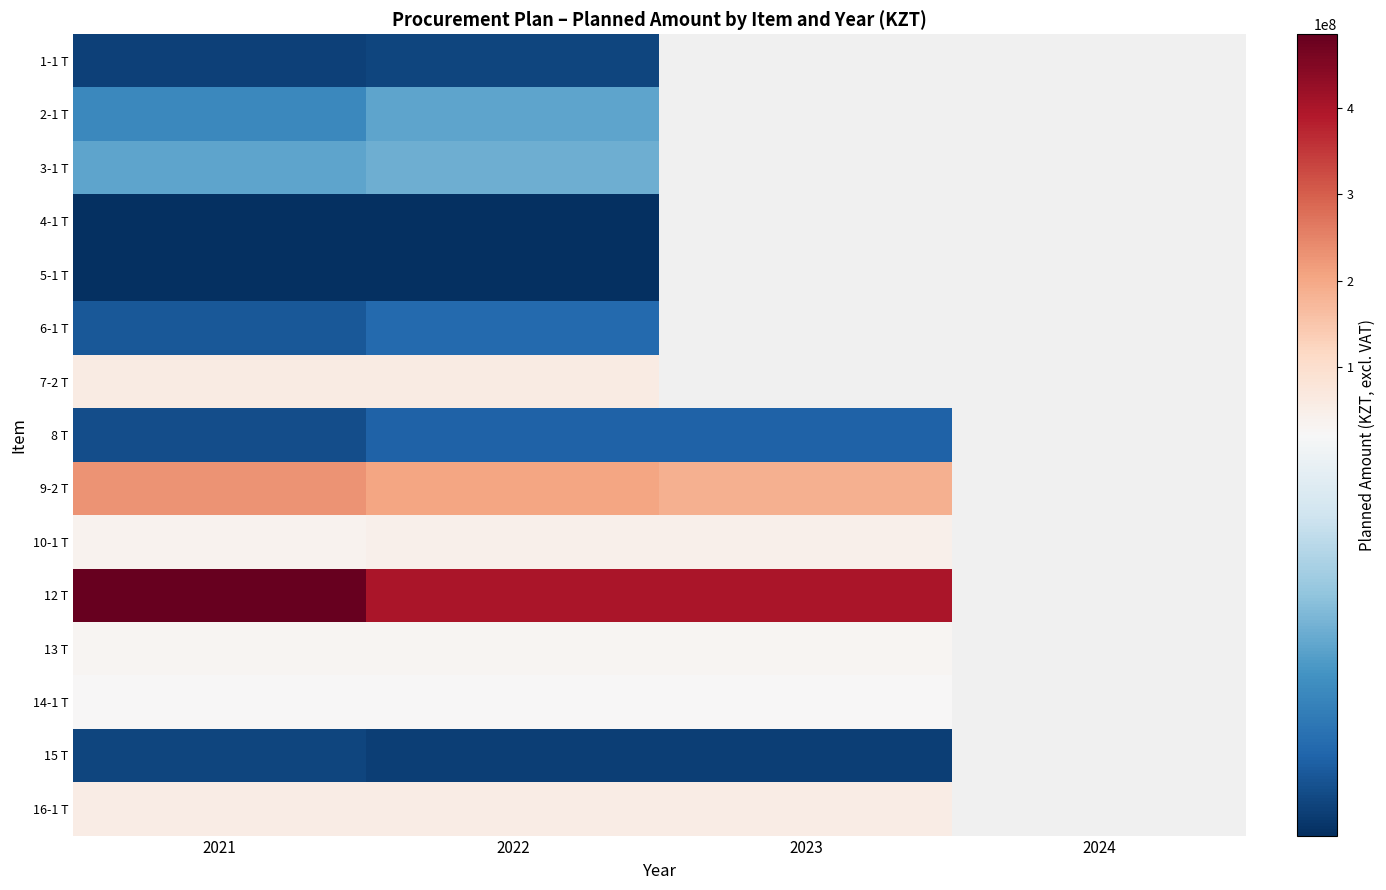

List the series in order of their peak value, highest first.

12 Т, 9-2 Т, 7-2 Т, 16-1 Т, 10-1 Т, 13 Т, 14-1 Т, 3-1 Т, 2-1 Т, 6-1 Т, 8 Т, 1-1 Т, 15 Т, 5-1 Т, 4-1 Т